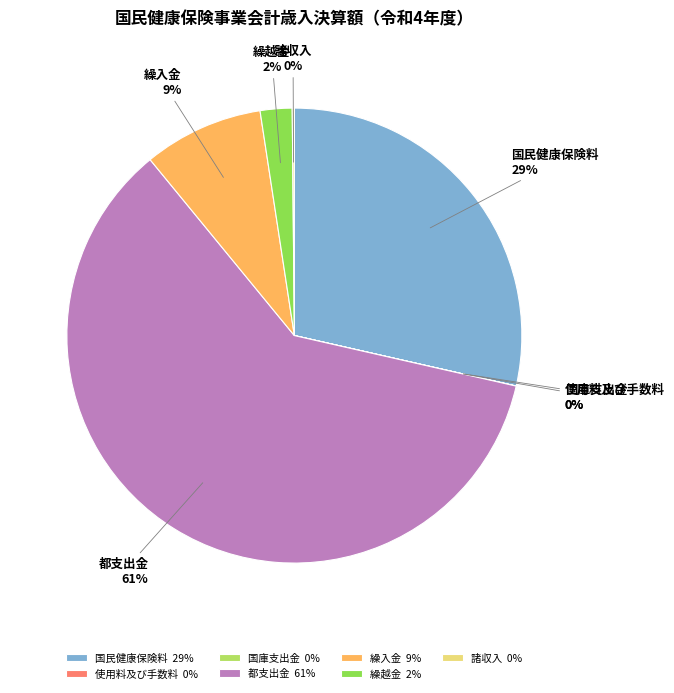

Combined, do 繰越金 and 繰入金 account for over 50%?

No